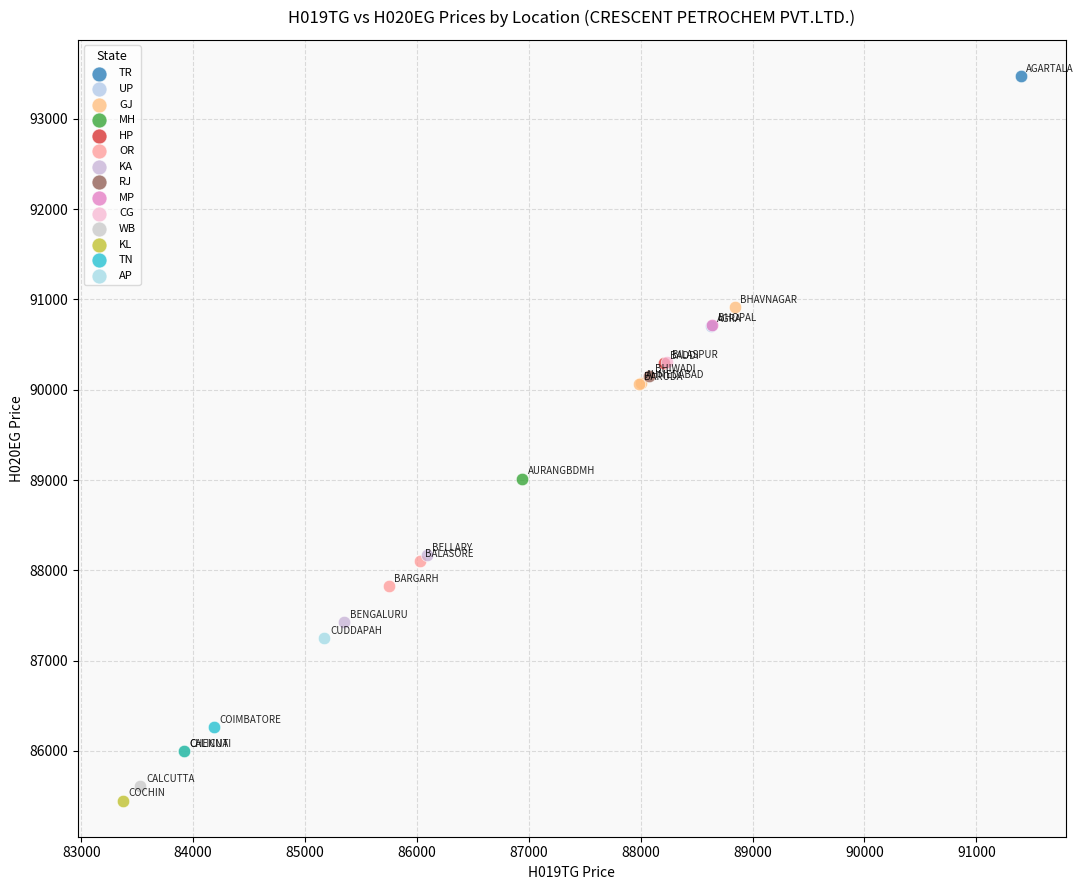

What are all the series names shown in the legend?

TR, UP, GJ, MH, HP, OR, KA, RJ, MP, CG, WB, KL, TN, AP